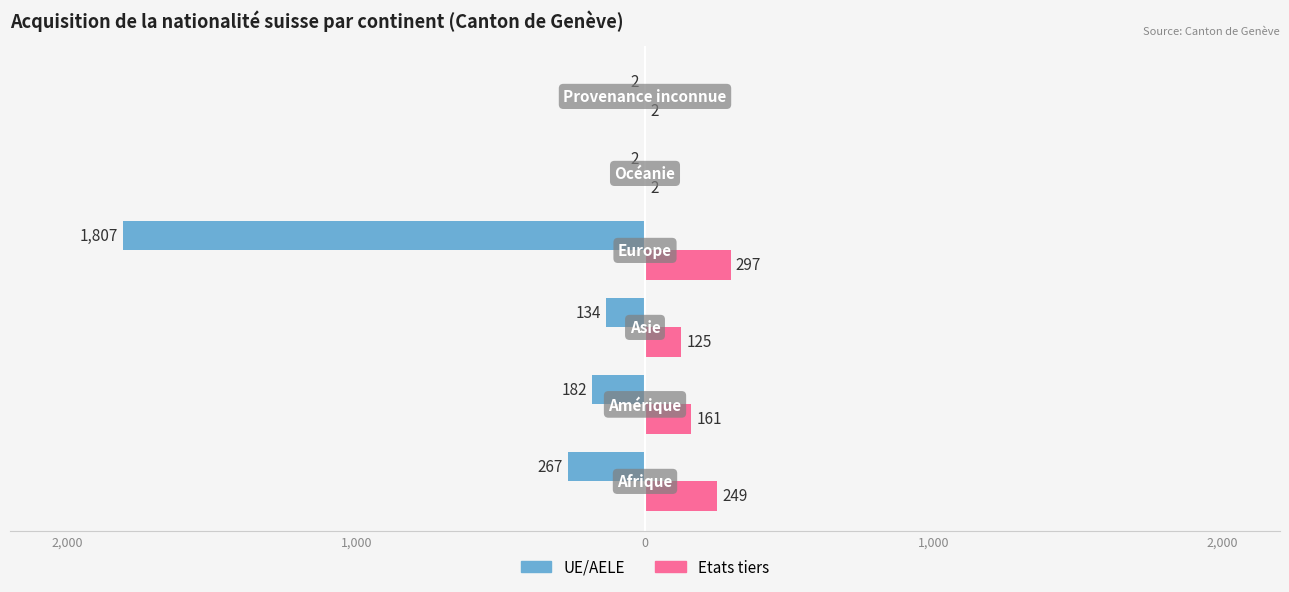

What are all the series names shown in the legend?

UE/AELE, Etats tiers